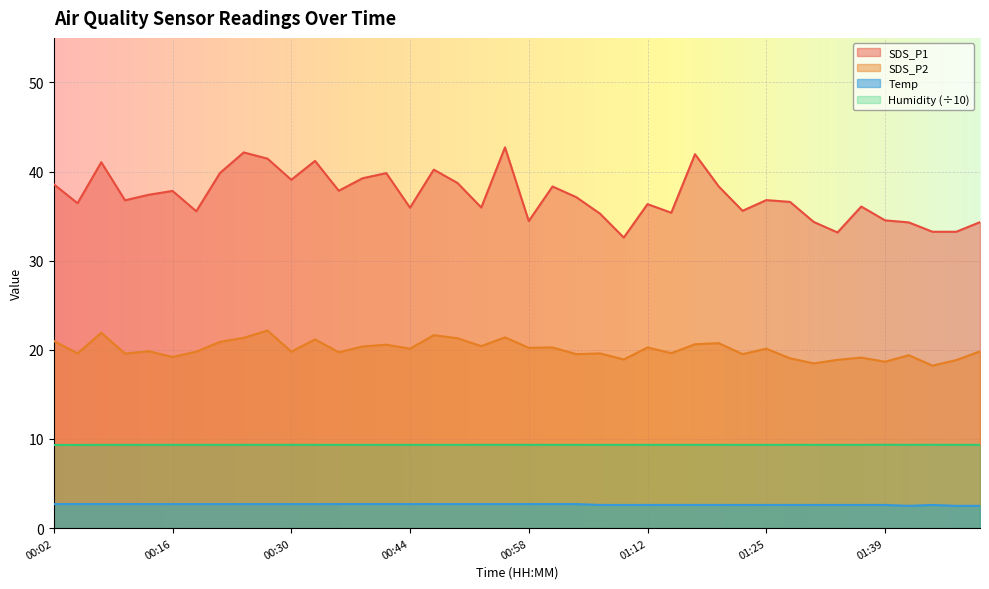

Between 01:17 and 00:02, which is larger?

01:17